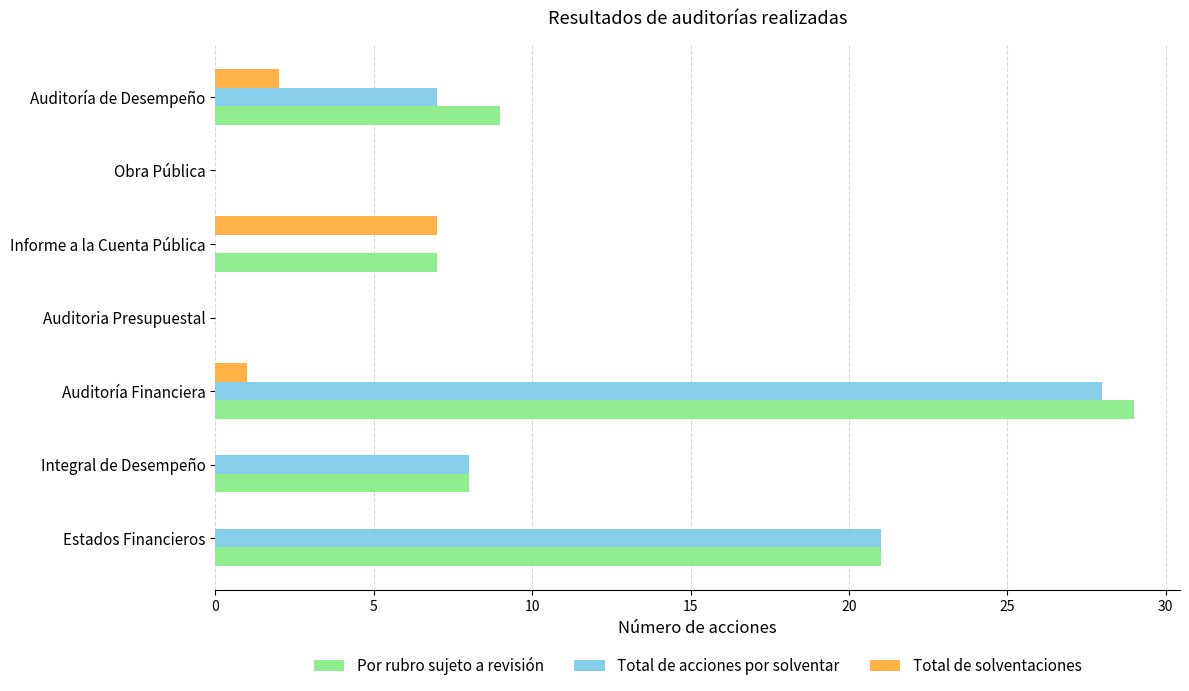

The value of Por rubro sujeto a revisión at Estados Financieros is 38. True or false?

False